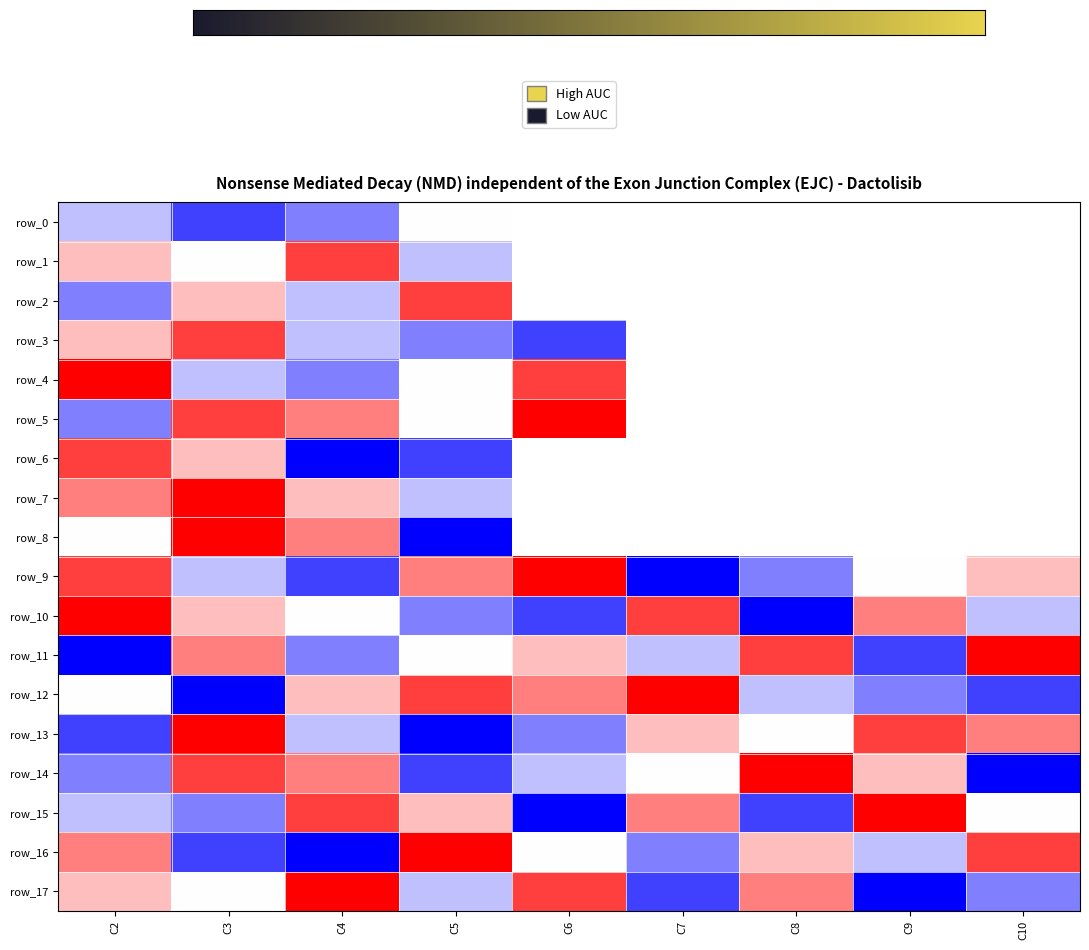

What is the difference between the row_11 values at C4 and C7?

1